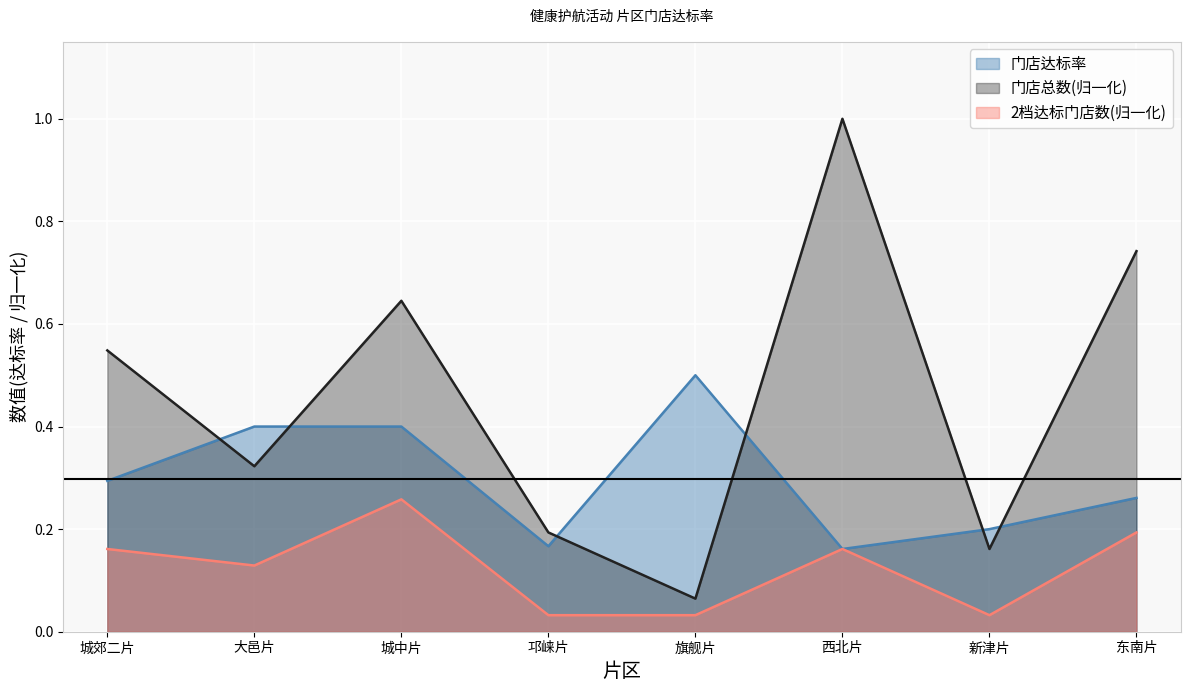

What value does the 门店总数 series have at 西北片?

1.0